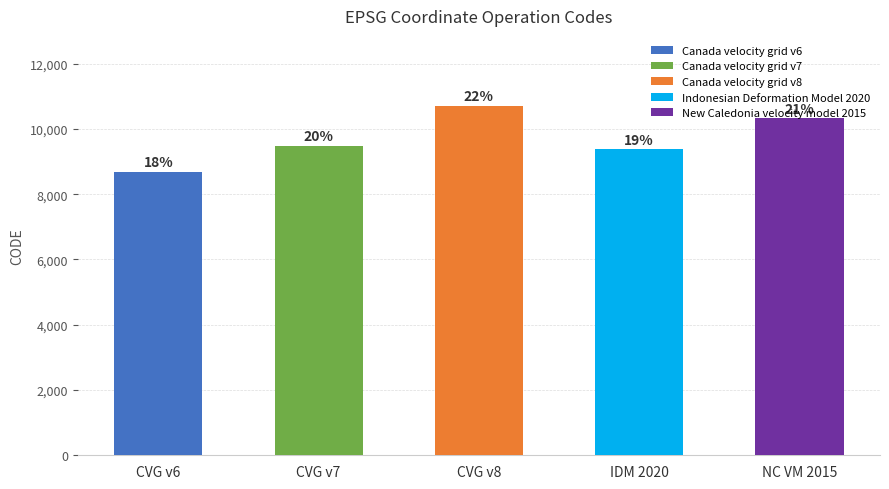

The value at Canada velocity grid v8 is 17562. True or false?

False